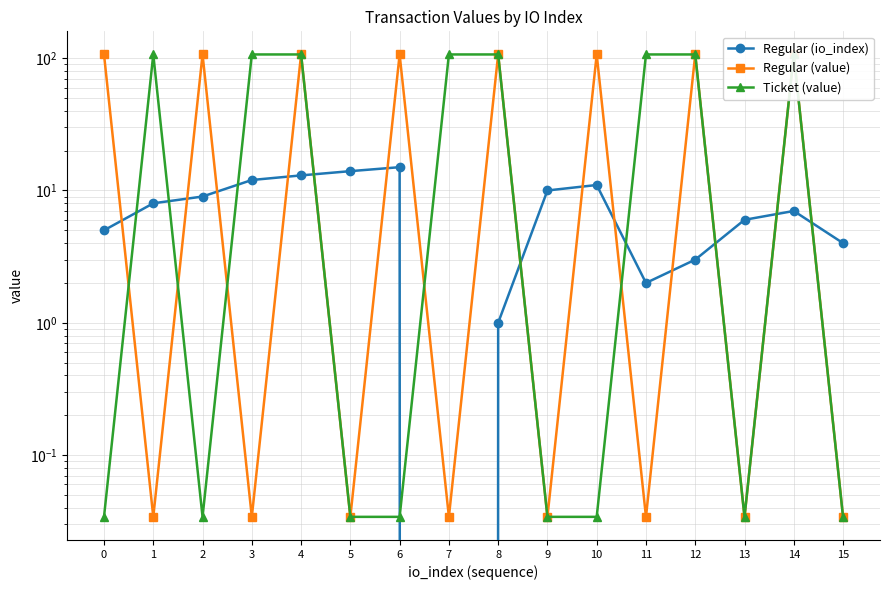

Reading left to right, transcribe all the data shown in this chart.

Regular (io_index): 5.0	8.0	9.0	12.0	13.0	14.0	15.0	0.0	1.0	10.0	11.0	2.0	3.0	6.0	7.0	4.0
Regular (value): 106.7	0.0	106.7	0.0	106.7	0.0	106.7	0.0	106.7	0.0	106.7	0.0	106.7	0.0	106.7	0.0
Ticket (value): 0.0	106.7	0.0	106.7	106.7	0.0	0.0	106.7	106.7	0.0	0.0	106.7	106.7	0.0	106.7	0.0